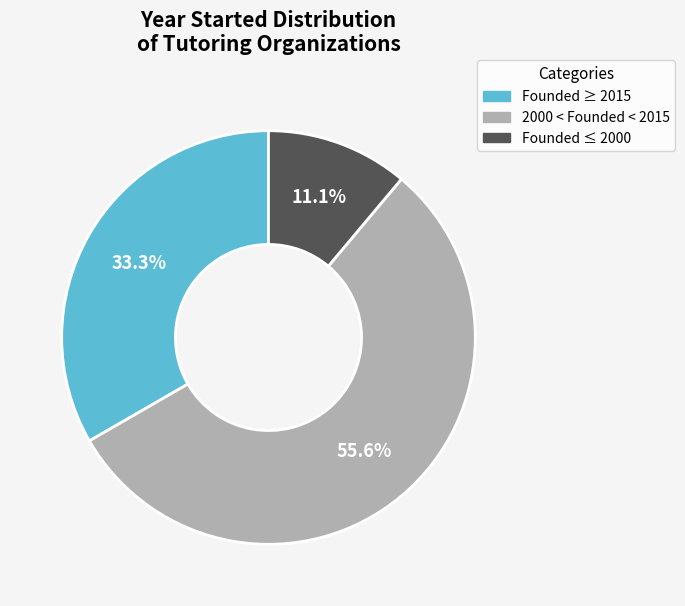

Between Founded ≥ 2015 and 2000 < Founded < 2015, which is larger?

2000 < Founded < 2015